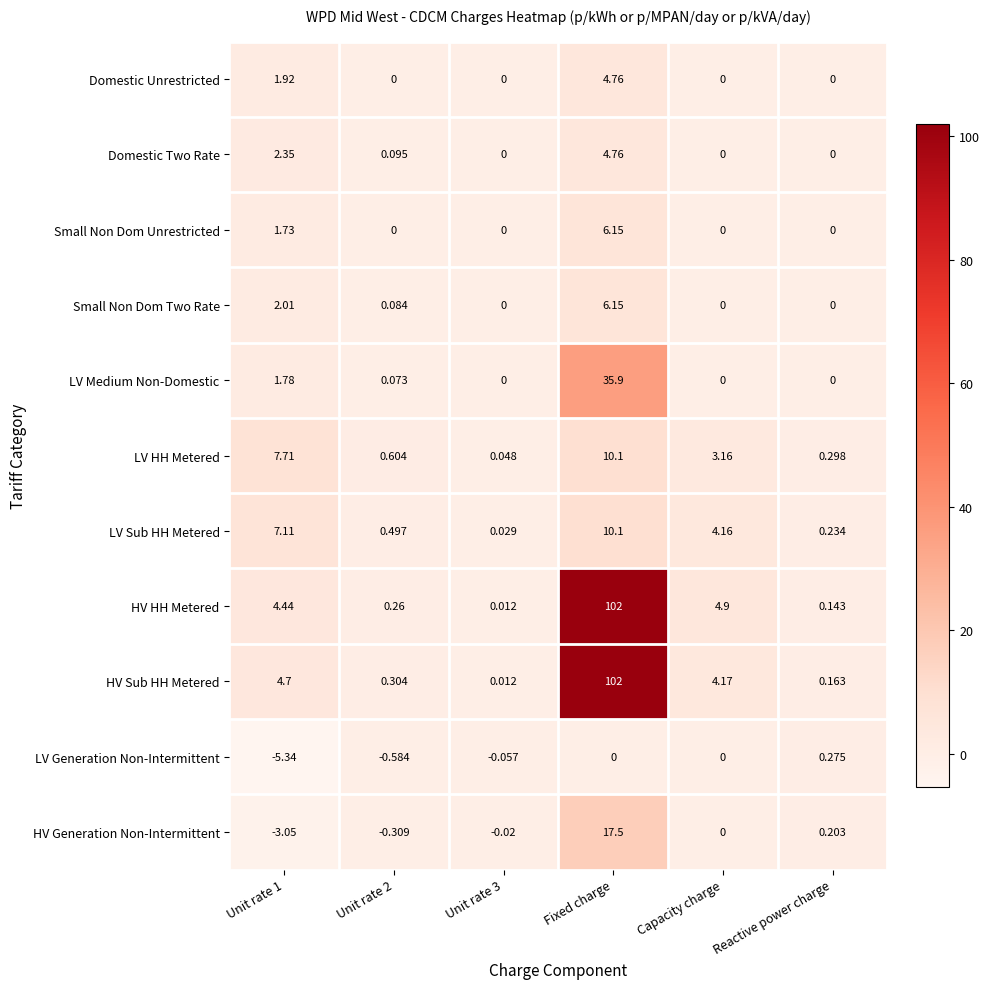

Which category has the highest value in the LV Medium Non-Domestic series?

Fixed charge